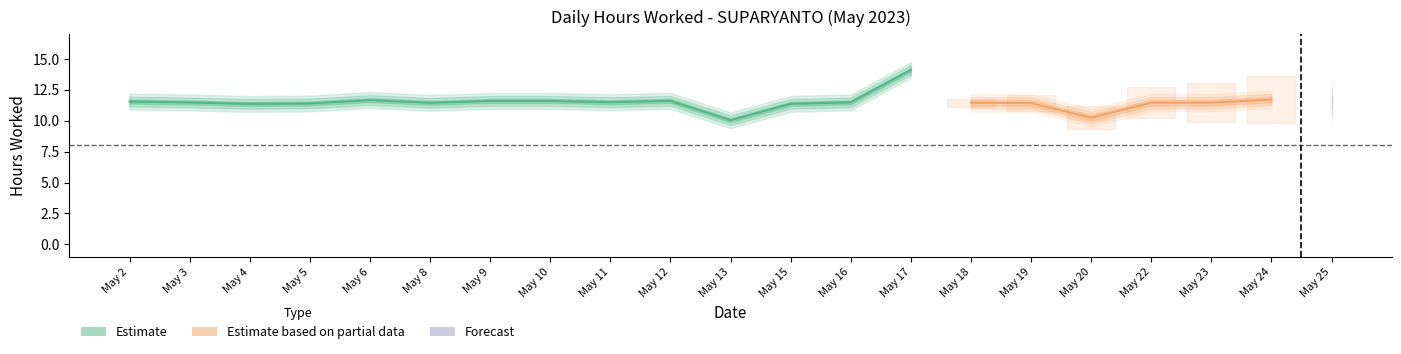

At which category does the chart reach its peak across all series?

17